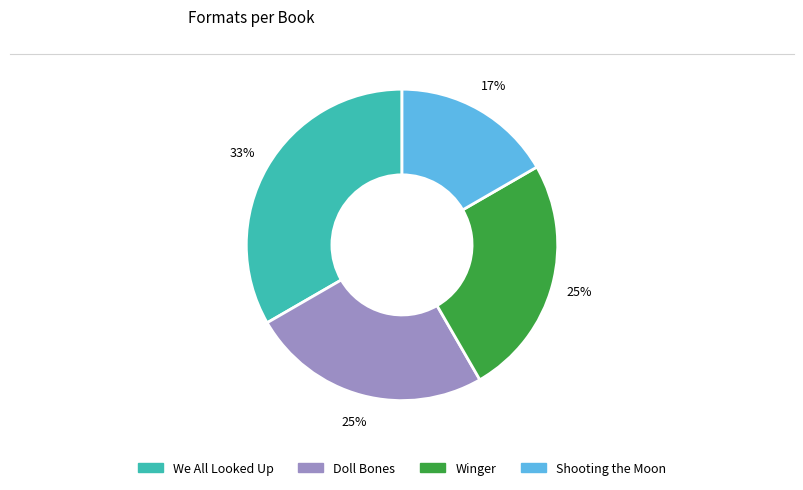

To the nearest percent, what portion does Shooting the Moon represent?

17%